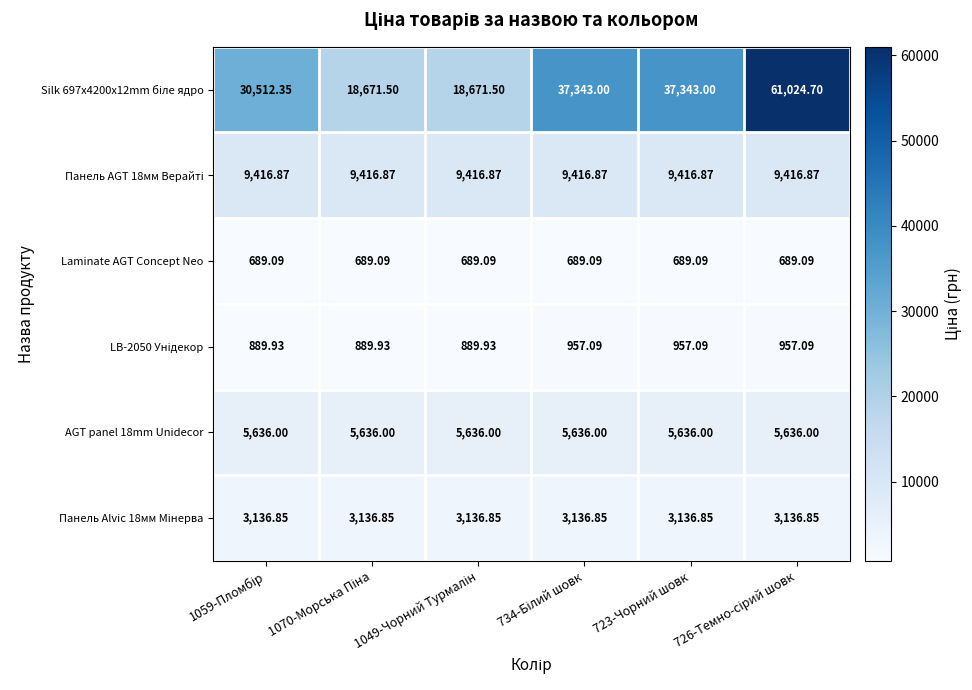

How many distinct data groups are displayed?

6